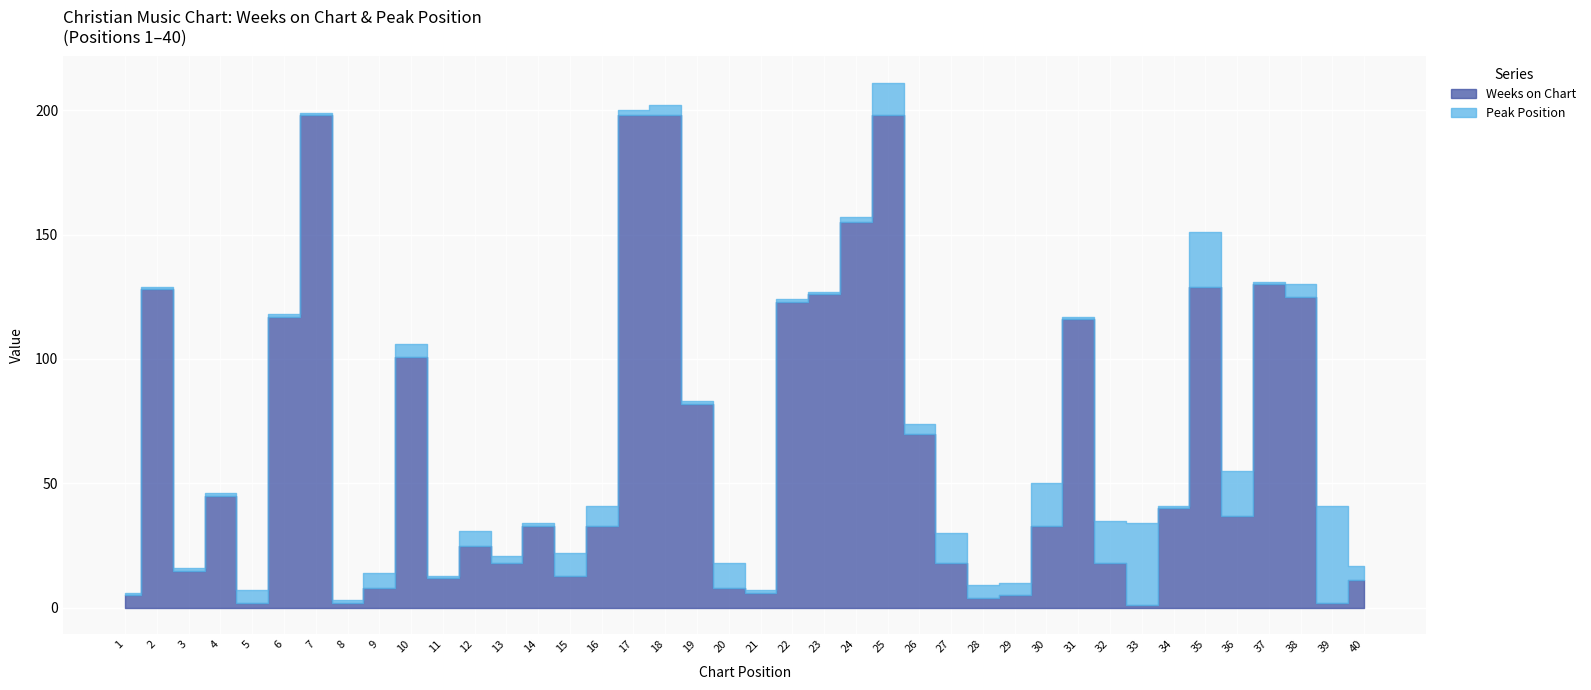

Reading right to left, what are all the values shown in this chart?

Weeks on Chart: 40=11	39=2	38=125	37=130	36=37	35=129	34=40	33=1	32=18	31=116	30=33	29=5	28=4	27=18	26=70	25=198	24=155	23=126	22=123	21=6	20=8	19=82	18=198	17=198	16=33	15=13	14=33	13=18	12=25	11=12	10=101	9=8	8=2	7=198	6=117	5=2	4=45	3=15	2=128	1=5
Peak Position: 40=6	39=39	38=5	37=1	36=18	35=22	34=1	33=33	32=17	31=1	30=17	29=5	28=5	27=12	26=4	25=13	24=2	23=1	22=1	21=1	20=10	19=1	18=4	17=2	16=8	15=9	14=1	13=3	12=6	11=1	10=5	9=6	8=1	7=1	6=1	5=5	4=1	3=1	2=1	1=1